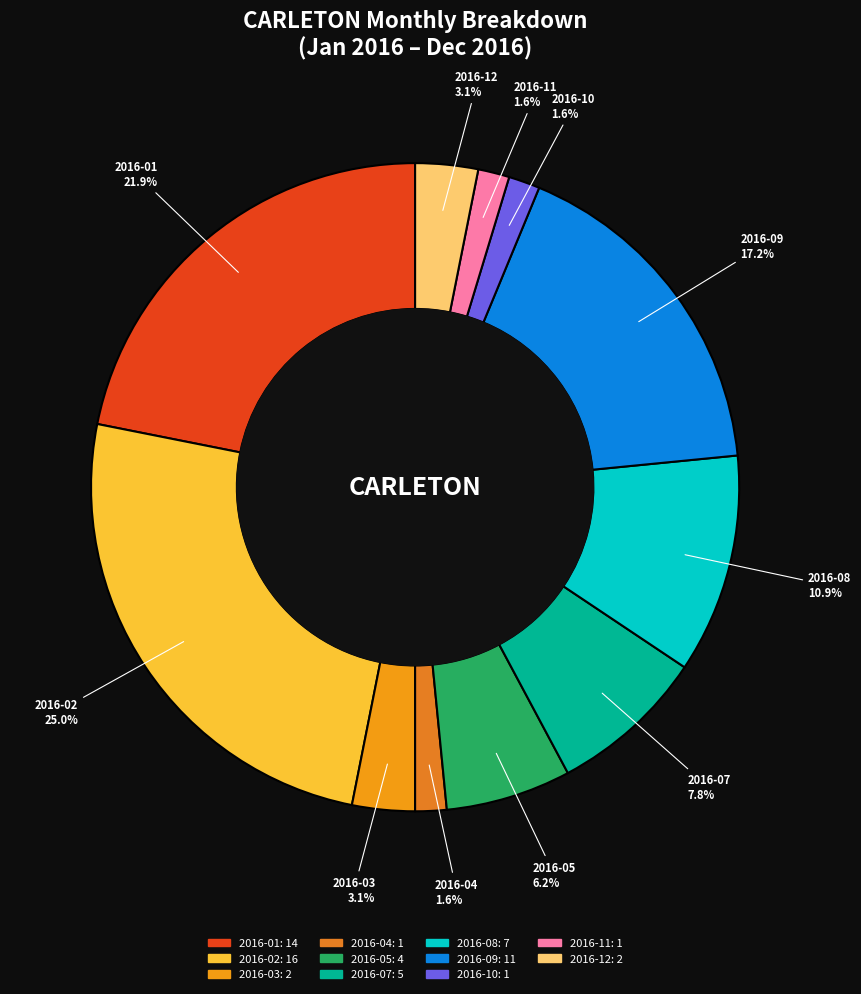

What portion of the pie excludes 2016-10?

98.4%